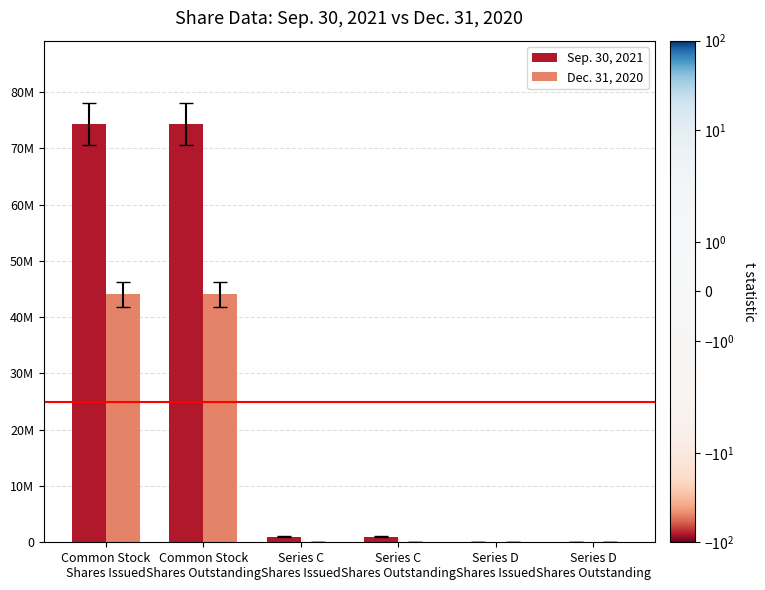

Which series has the largest total across all categories?

Sep. 30, 2021